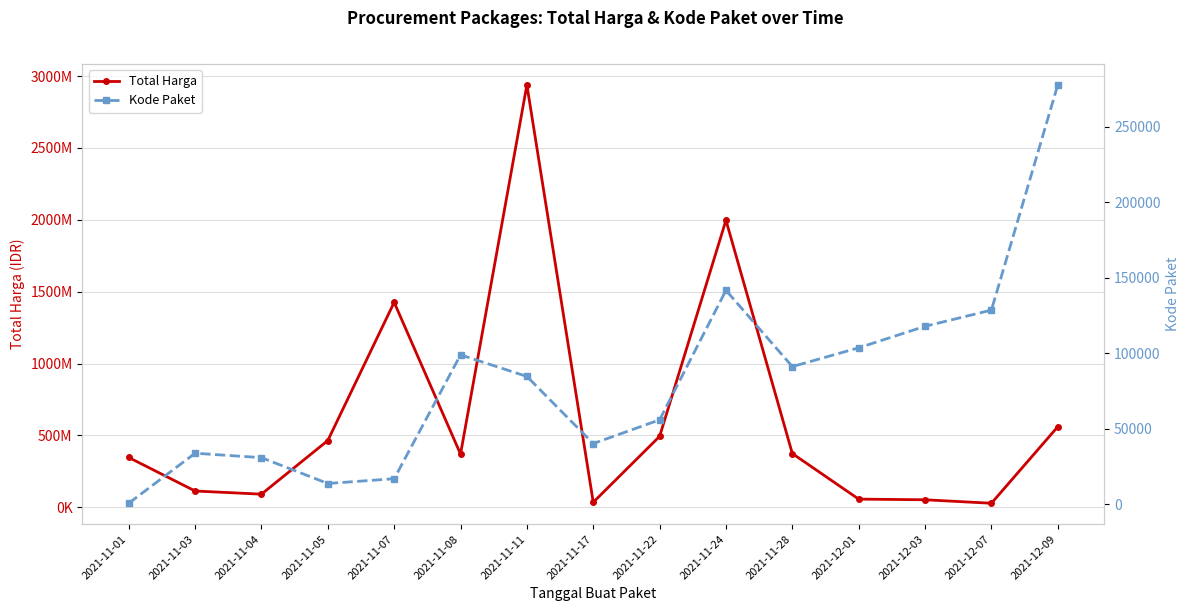

Reading right to left, extract all data points from this chart.

Total Harga: 559971000	27412000	51601000	56152800	373404000	1997326200	493000000	34292000	2939003240	369566000	1425867900	464002100	90672075	112660270	346053900
Kode Paket: 277693	128516	117783	103541	91101	141626	55826	40112	84587	98854	16823	13652	30785	33706	569